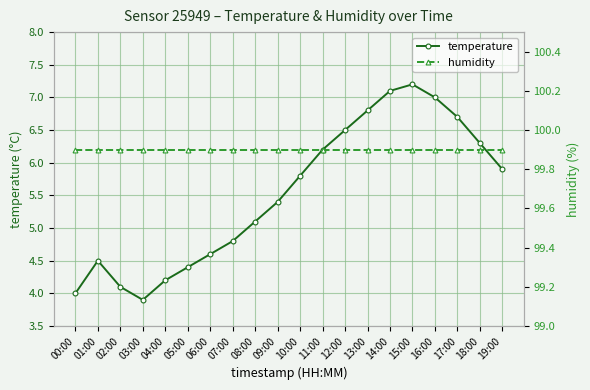

What is the sum of all humidity values?

1998.0